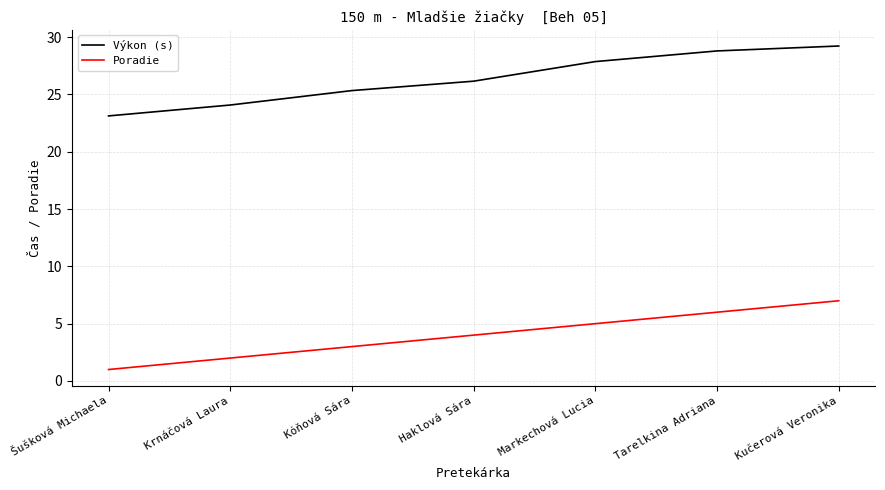

True or false: Výkon (s) and Poradie intersect in this chart.

False